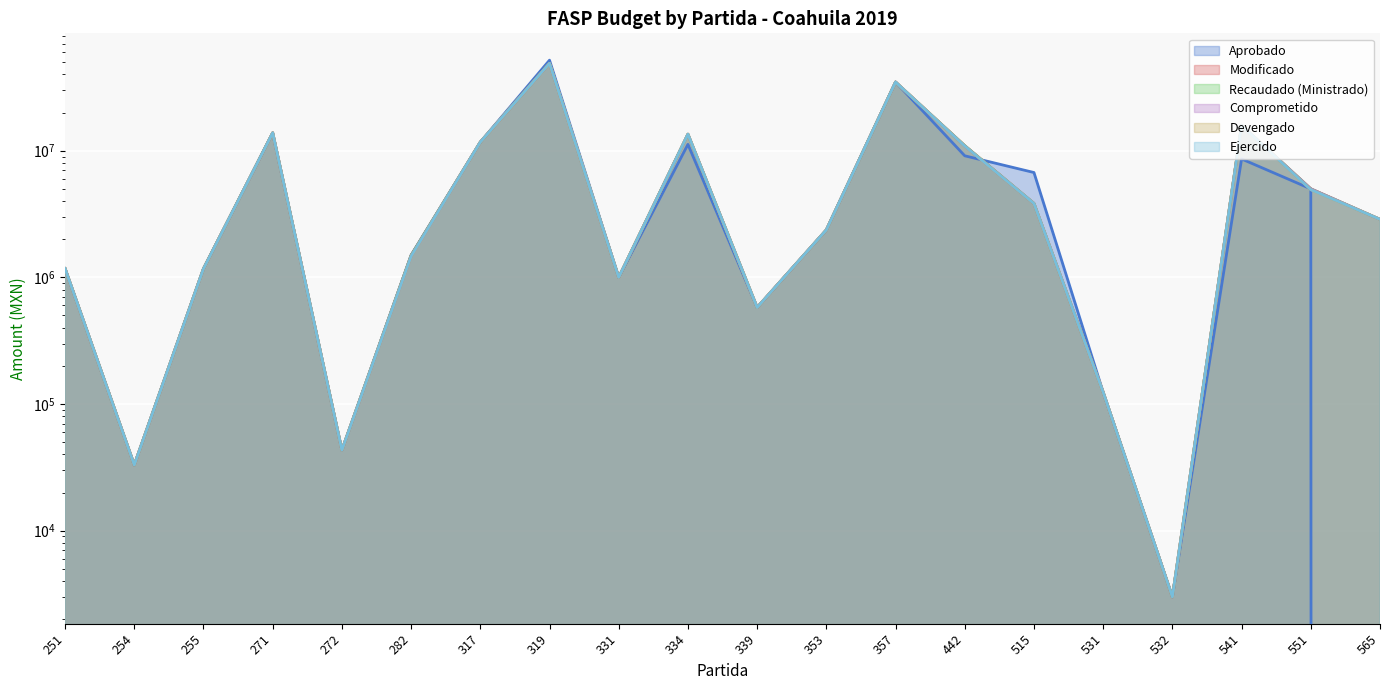

True or false: Modificado and Devengado intersect in this chart.

False